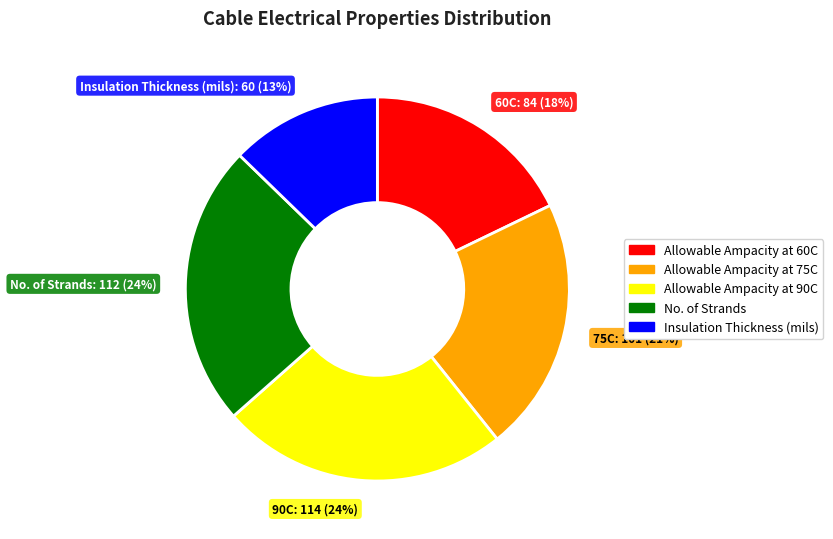

Approximately how many times larger is the value at No. of Strands compared to Allowable Ampacity at 60C?

1.3